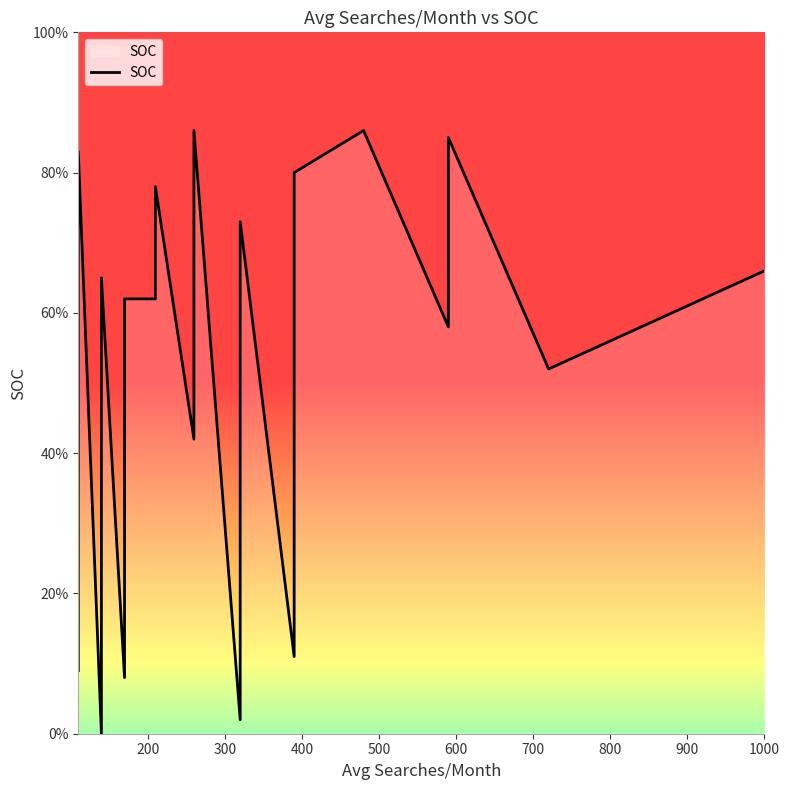

Is it true that the value at 29 is 34?

False